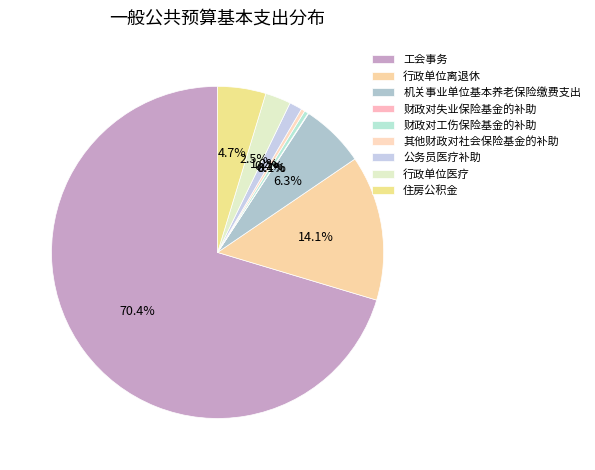

The 行政单位医疗 slice represents 2% of the pie. True or false?

True